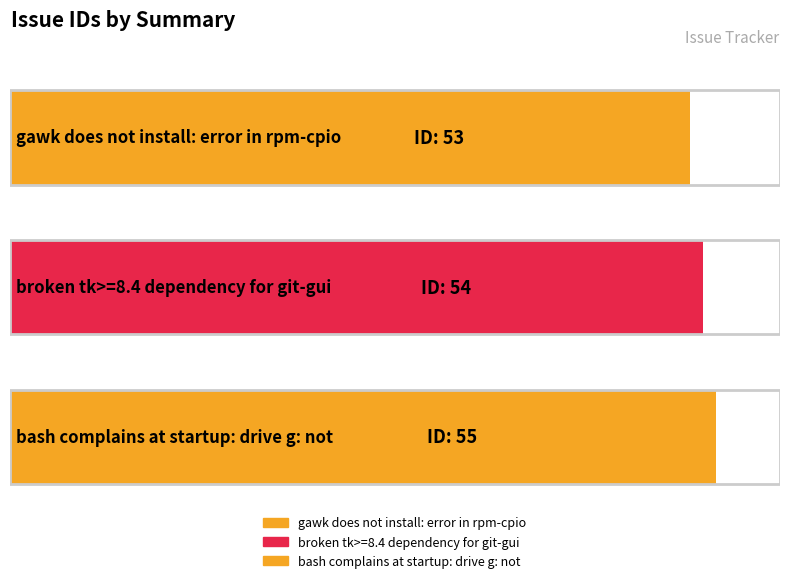

Rank the categories by value from lowest to highest.

gawk does not install: error in rpm-cpio, broken tk>=8.4 dependency for git-gui, bash complains at startup: drive g: not